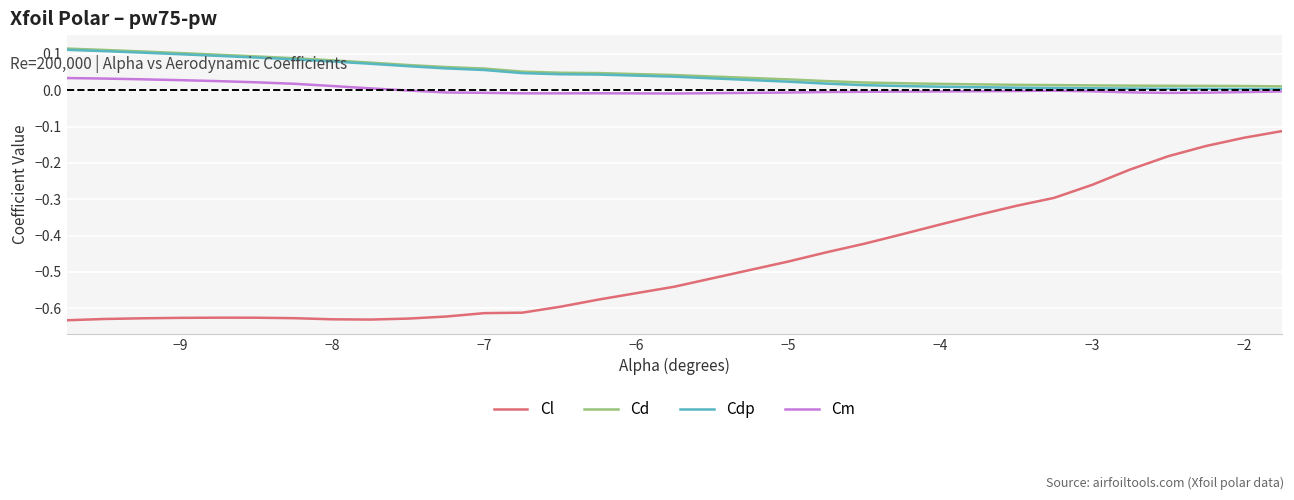

Count the number of data series in this chart.

4